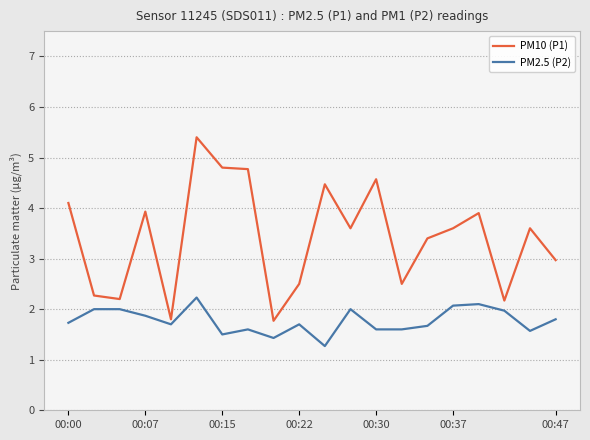

What is the lowest value of the PM2.5 (P2) series?

1.3